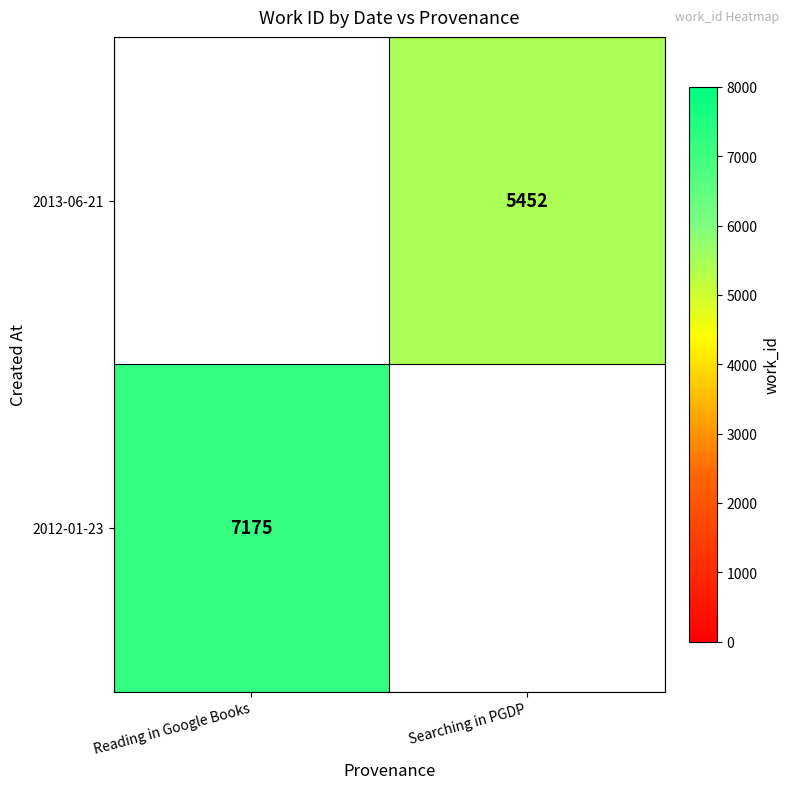

Is the value of 2012-01-23 at Reading in Google Books greater than the value of 2013-06-21 at Searching in PGDP?

Yes